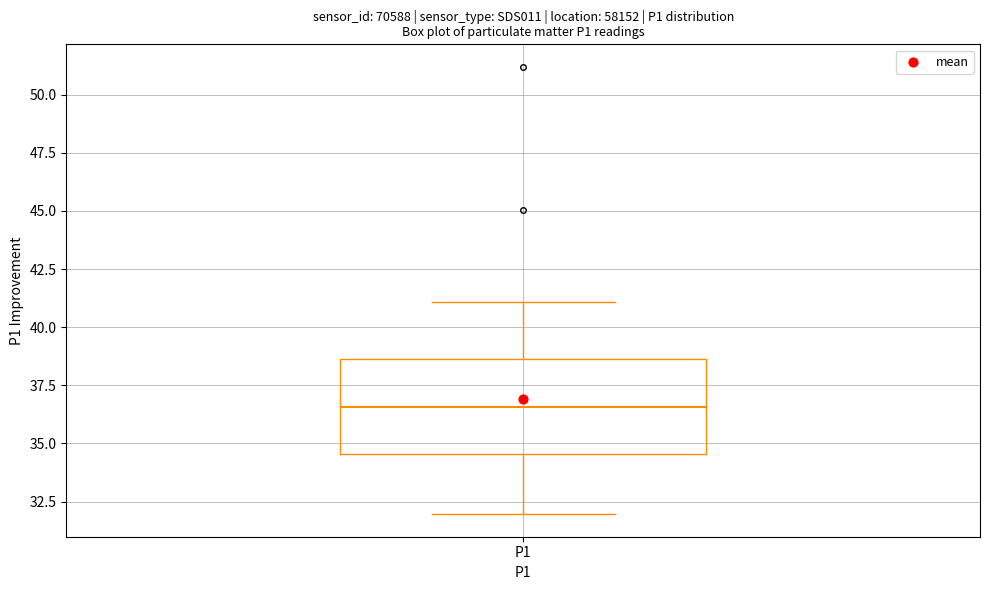

Transcribe this box plot: give where the median line is, the range the box spans, and where the two whiskers end, as read against the y-axis. The values are not printed on the chart, so give them approximately, as read against the axis.

median 36.5, box 34.5 to 38.5, whiskers 32.0 to 41.0